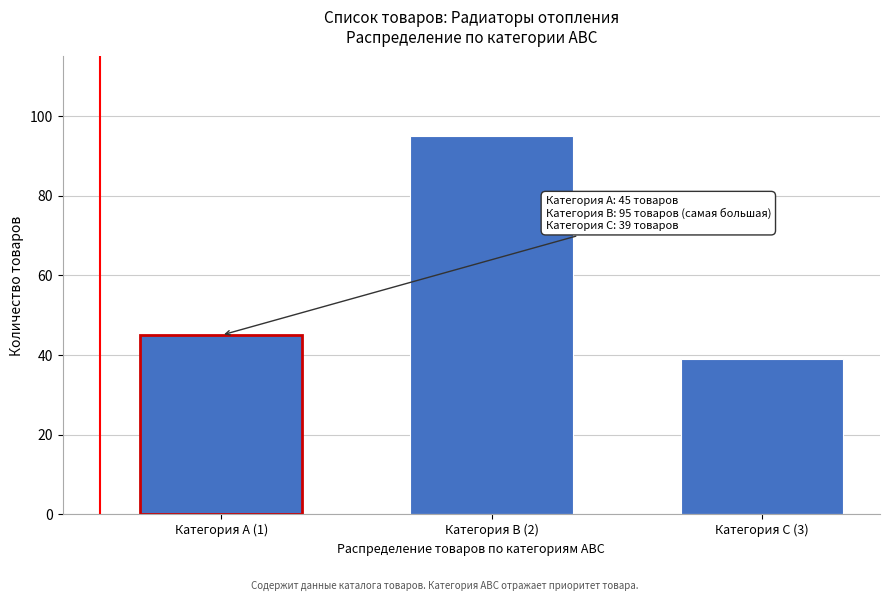

Reading right to left, transcribe all the data shown in this chart.

39	95	45